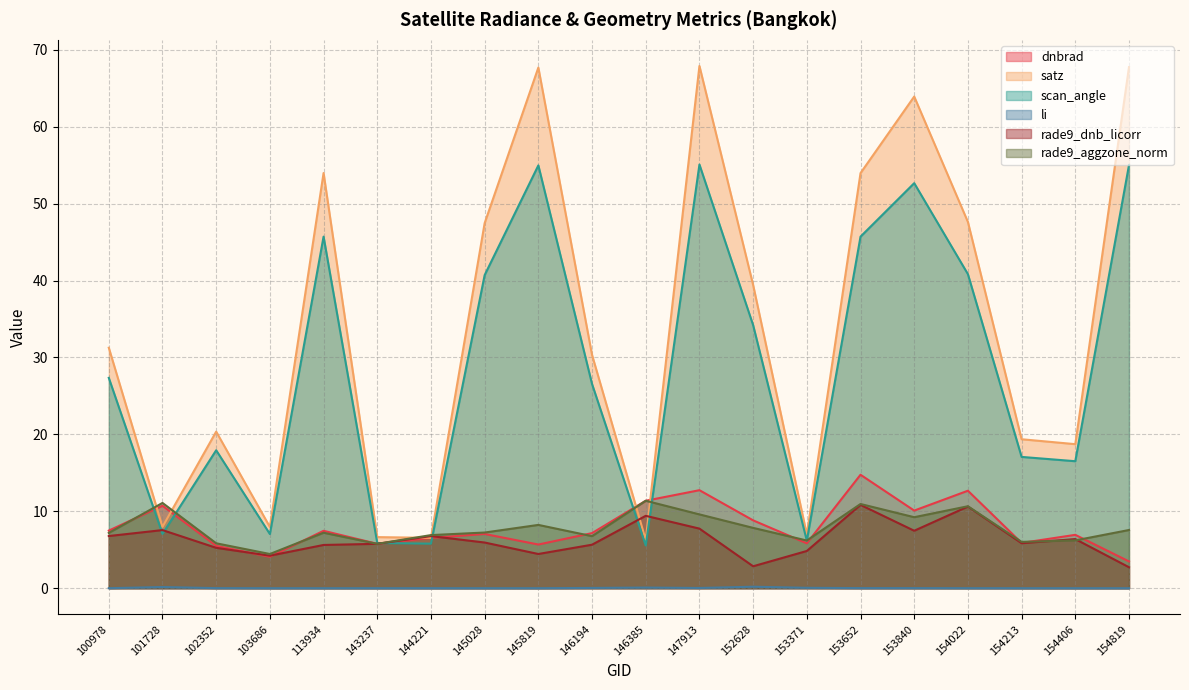

How many interior local valleys does the dnbrad series have?

6